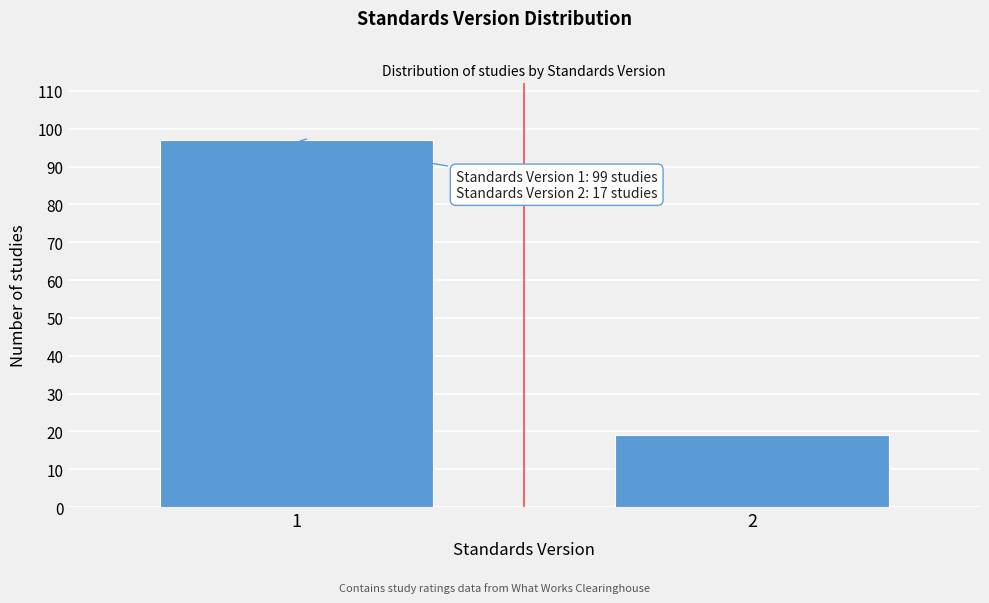

Reading left to right, what are all the values shown in this chart?

97	19